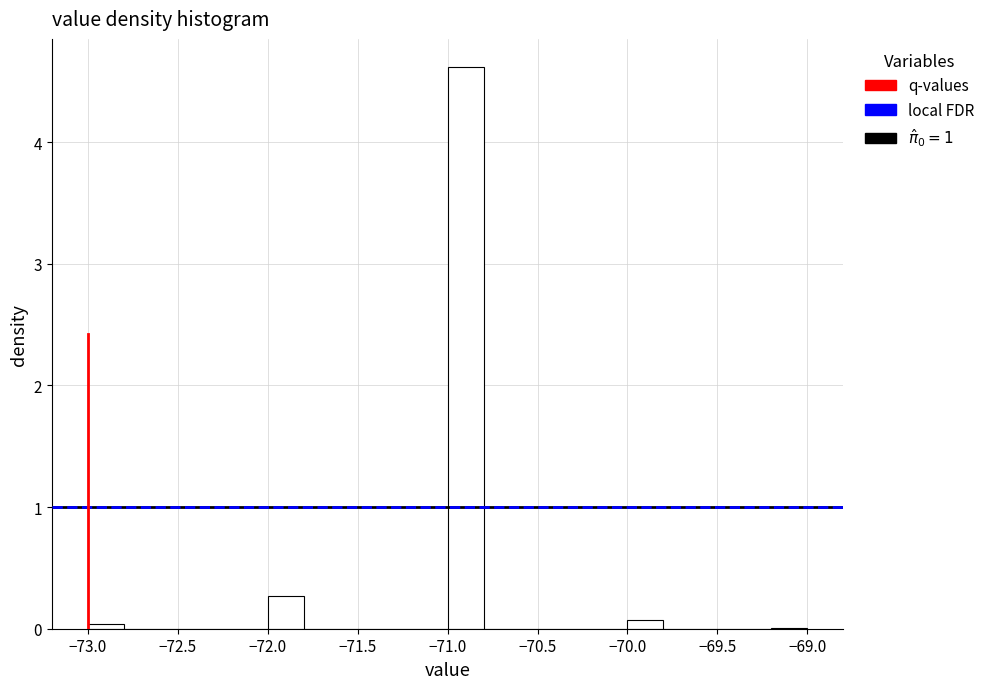

What is the height of the bar covering -71.0 to -70.8 on the x-axis? The values are not printed on the chart, so give them approximately, as read against the axis.

4.6